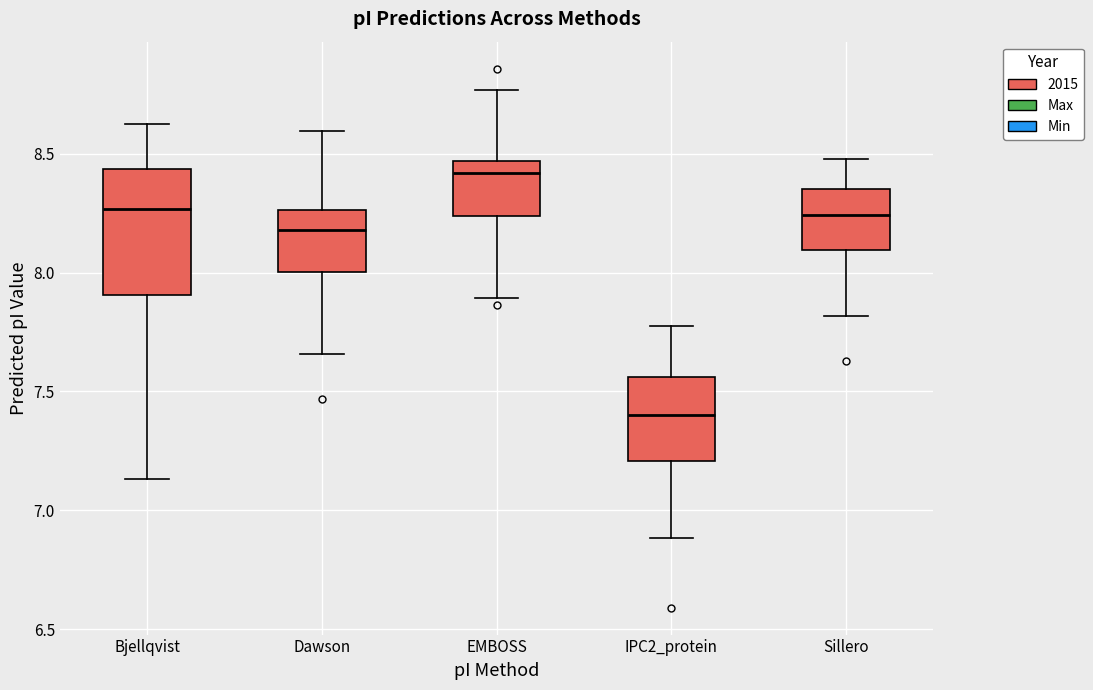

Reading left to right, read every box against the y-axis: the position of its median line, the range the box covers, and the ends of its whiskers. The values are not printed on the chart, so give them approximately, as read against the axis.

Bjellqvist: median 8.25, box 7.90 to 8.45, whiskers 7.15 to 8.60
Dawson: median 8.20, box 8.00 to 8.25, whiskers 7.65 to 8.60
EMBOSS: median 8.40, box 8.25 to 8.45, whiskers 7.90 to 8.75
IPC2_protein: median 7.40, box 7.20 to 7.55, whiskers 6.90 to 7.80
Sillero: median 8.25, box 8.10 to 8.35, whiskers 7.80 to 8.50